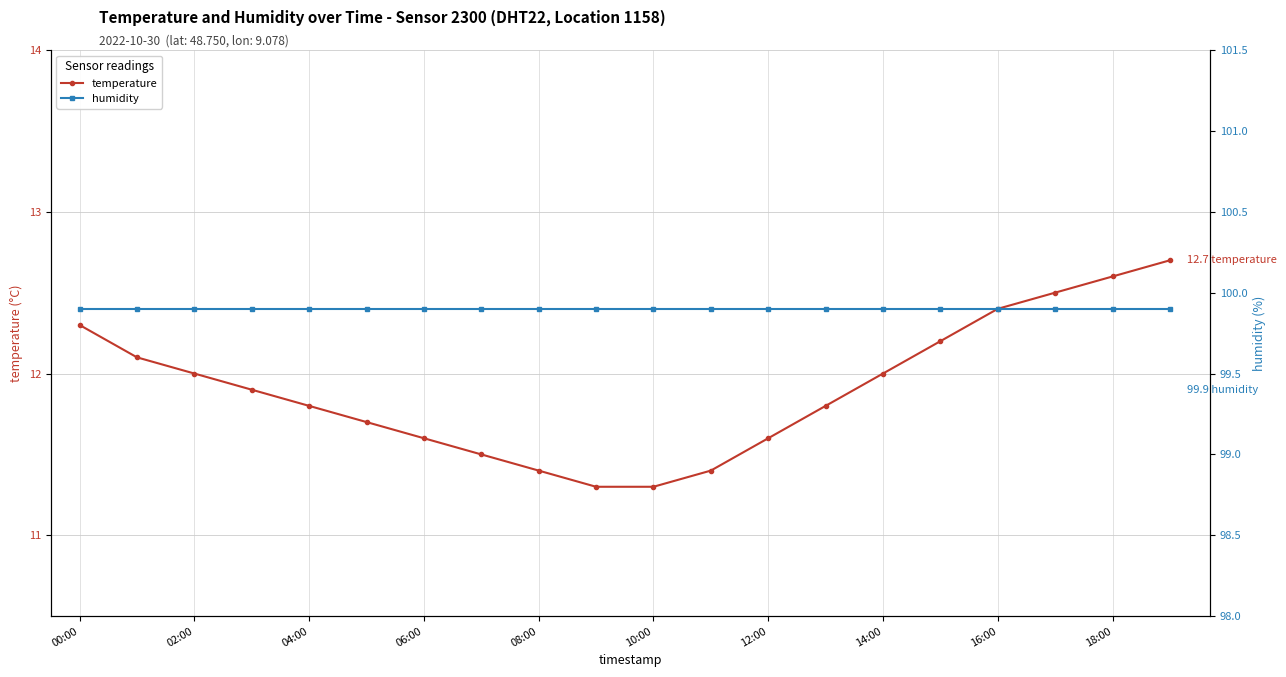

What is the difference between the maximum and minimum values in the temperature series?

1.4